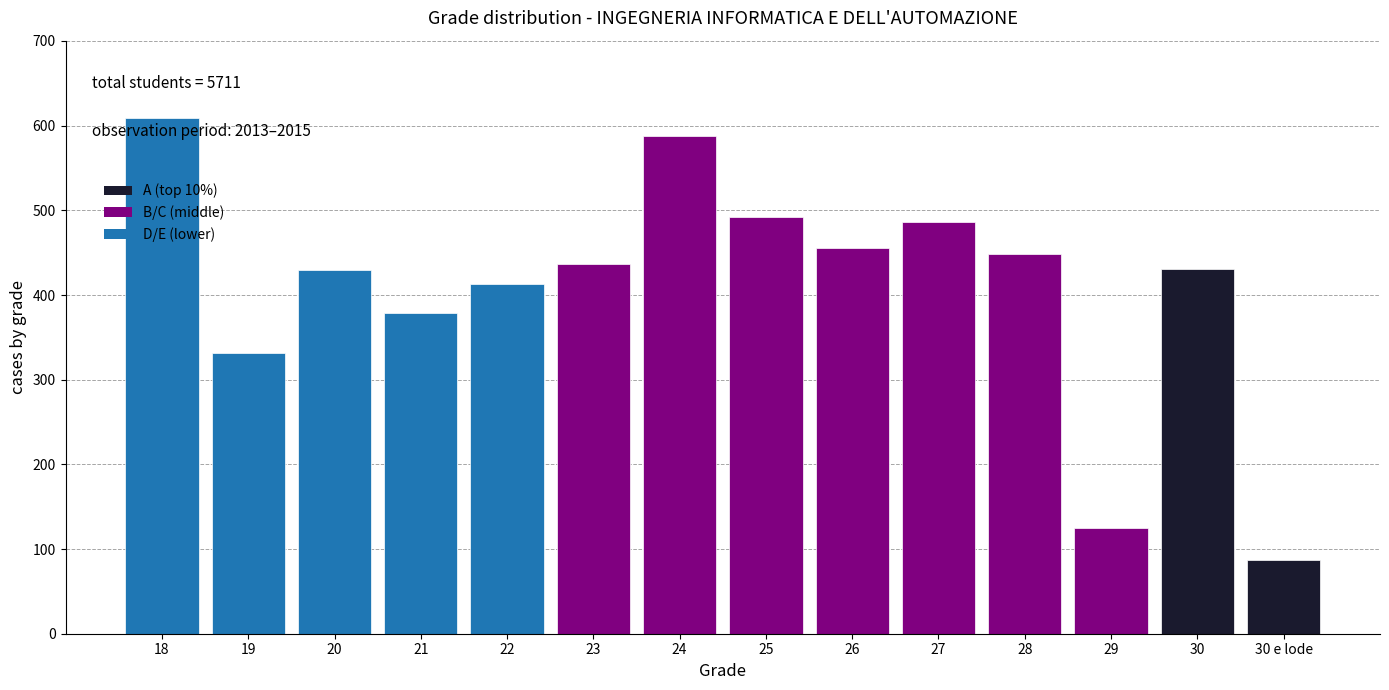

The chart shows a value of 429 at 20. True or false?

True